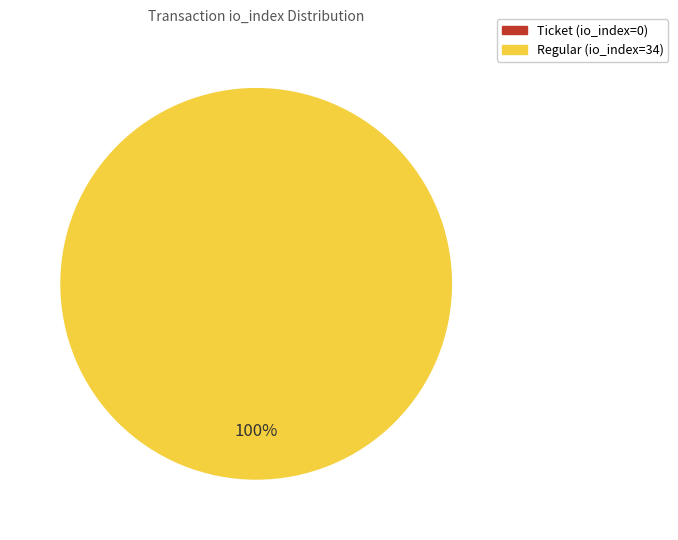

To the nearest percent, what is the difference between the largest and smallest slice percentages?

100%